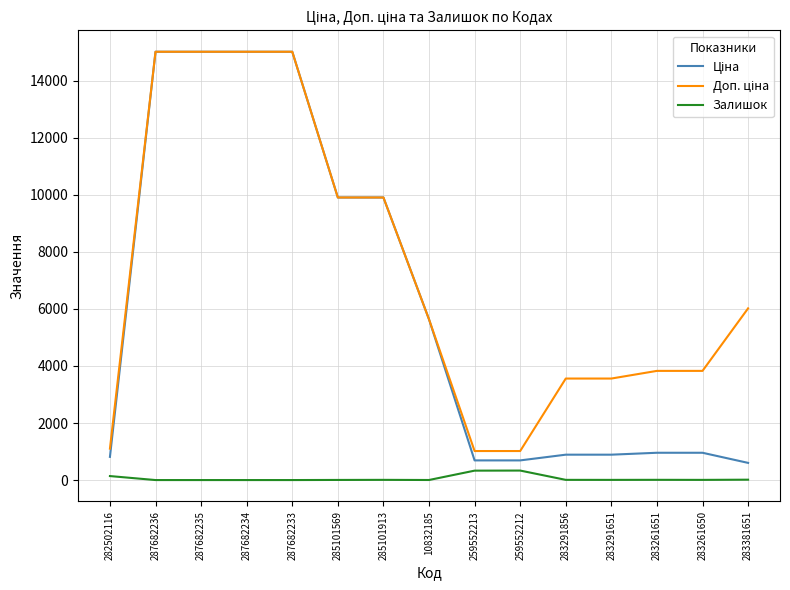

The Залишок series shows 333.0 at 259552212. True or false?

True